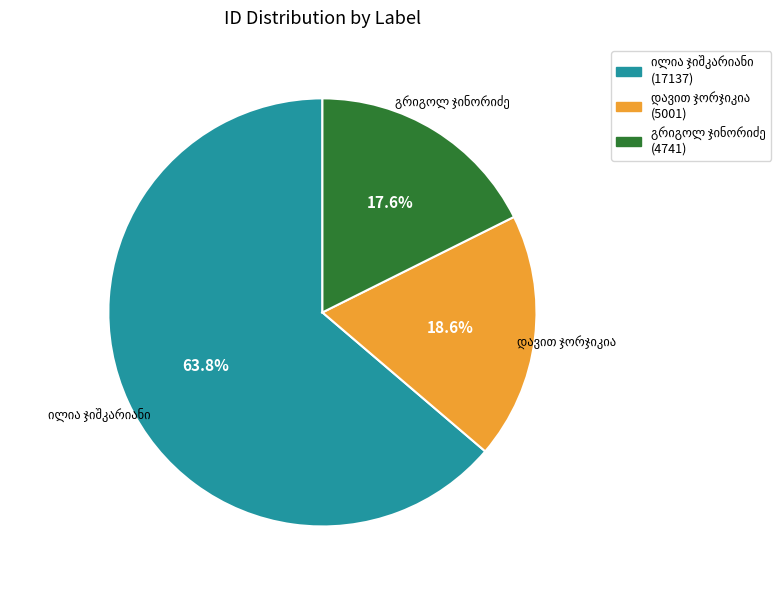

Does any single category account for the majority?

Yes